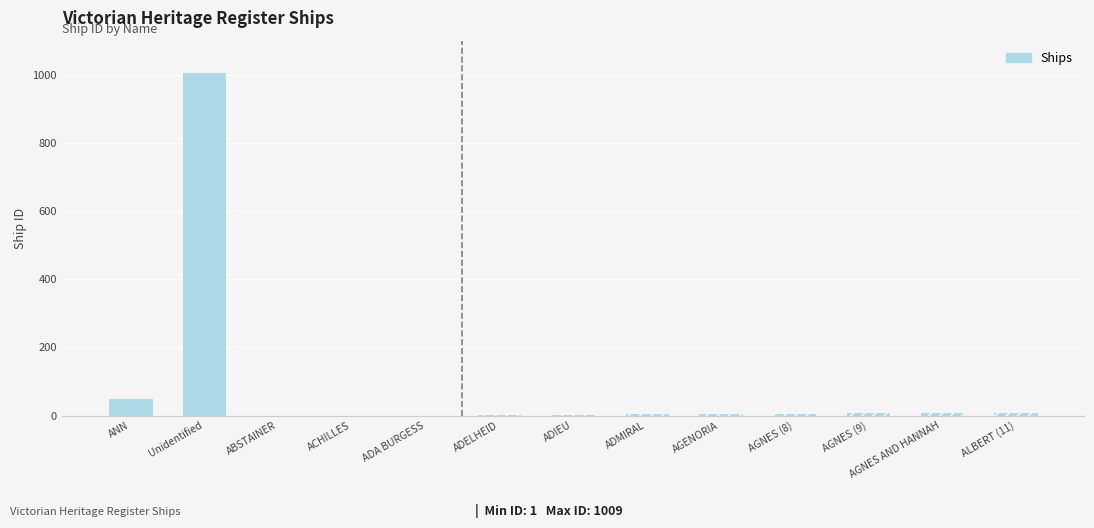

How many data points are less than 3?

2